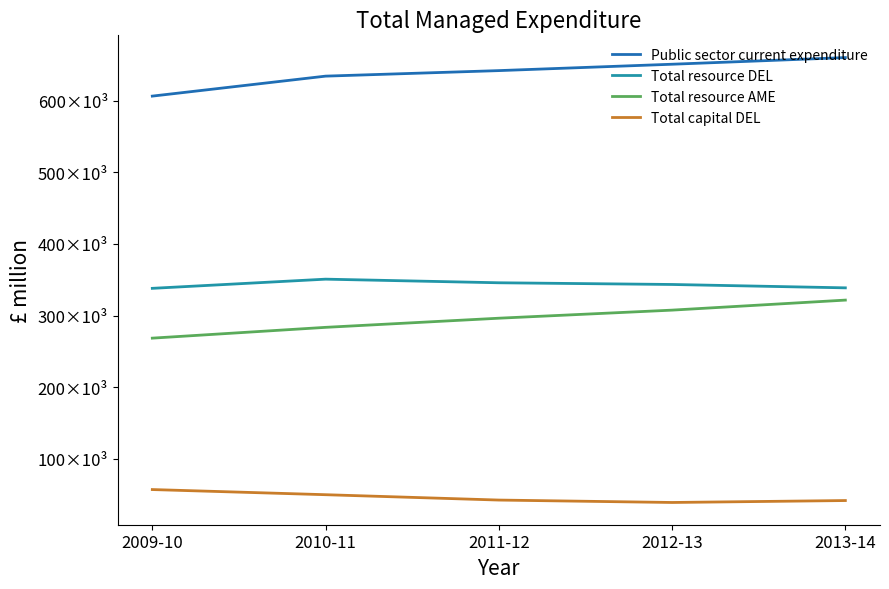

Reading left to right, transcribe all the data shown in this chart.

Public sector current expenditure: 2009-10=606512	2010-11=634412	2011-12=642131	2012-13=651038	2013-14=660331
Total resource DEL: 2009-10=338033	2010-11=350857	2011-12=345809	2012-13=343432	2013-14=338726
Total resource AME: 2009-10=268479	2010-11=283555	2011-12=296322	2012-13=307606	2013-14=321605
Total capital DEL: 2009-10=57007	2010-11=49816	2011-12=42338	2012-13=38961	2013-14=41660